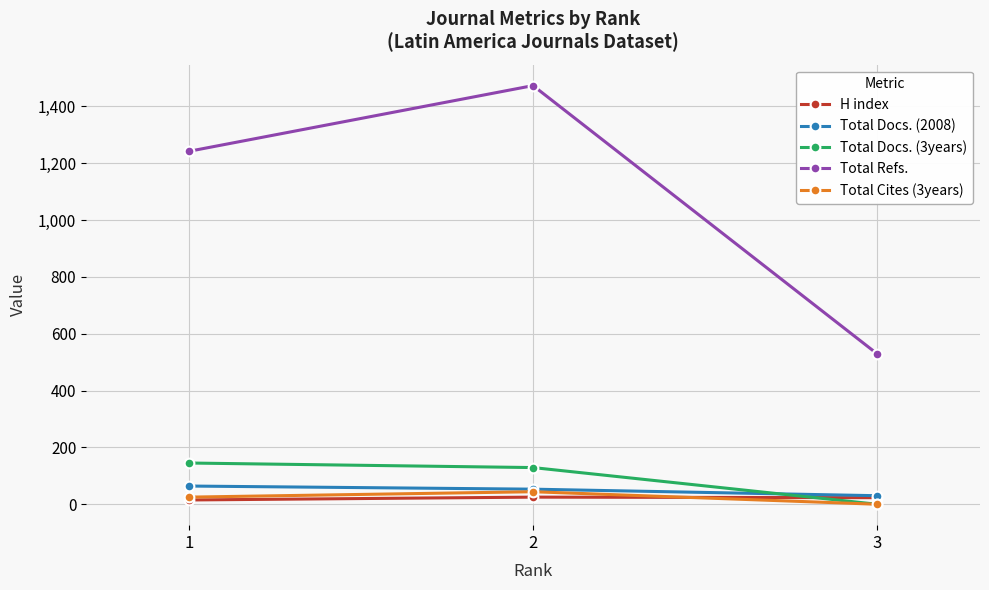

What is the difference between the highest and lowest values at 2?

1448